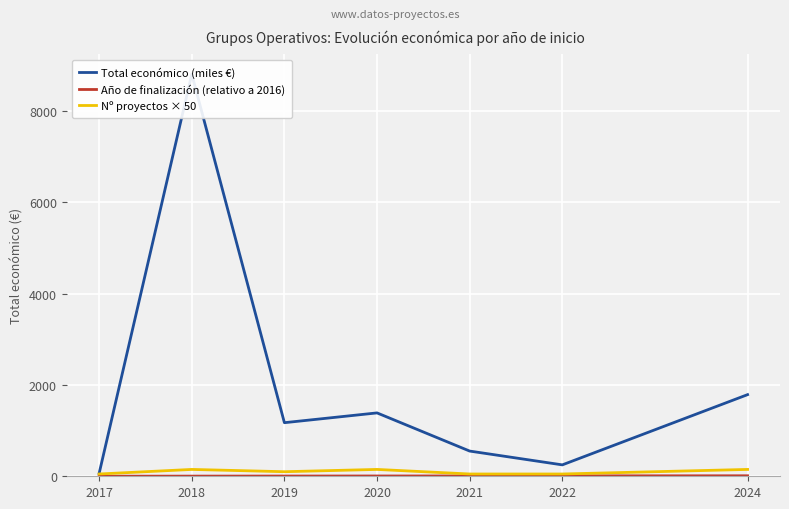

What is the minimum value for Total económico (miles €)?

61.9